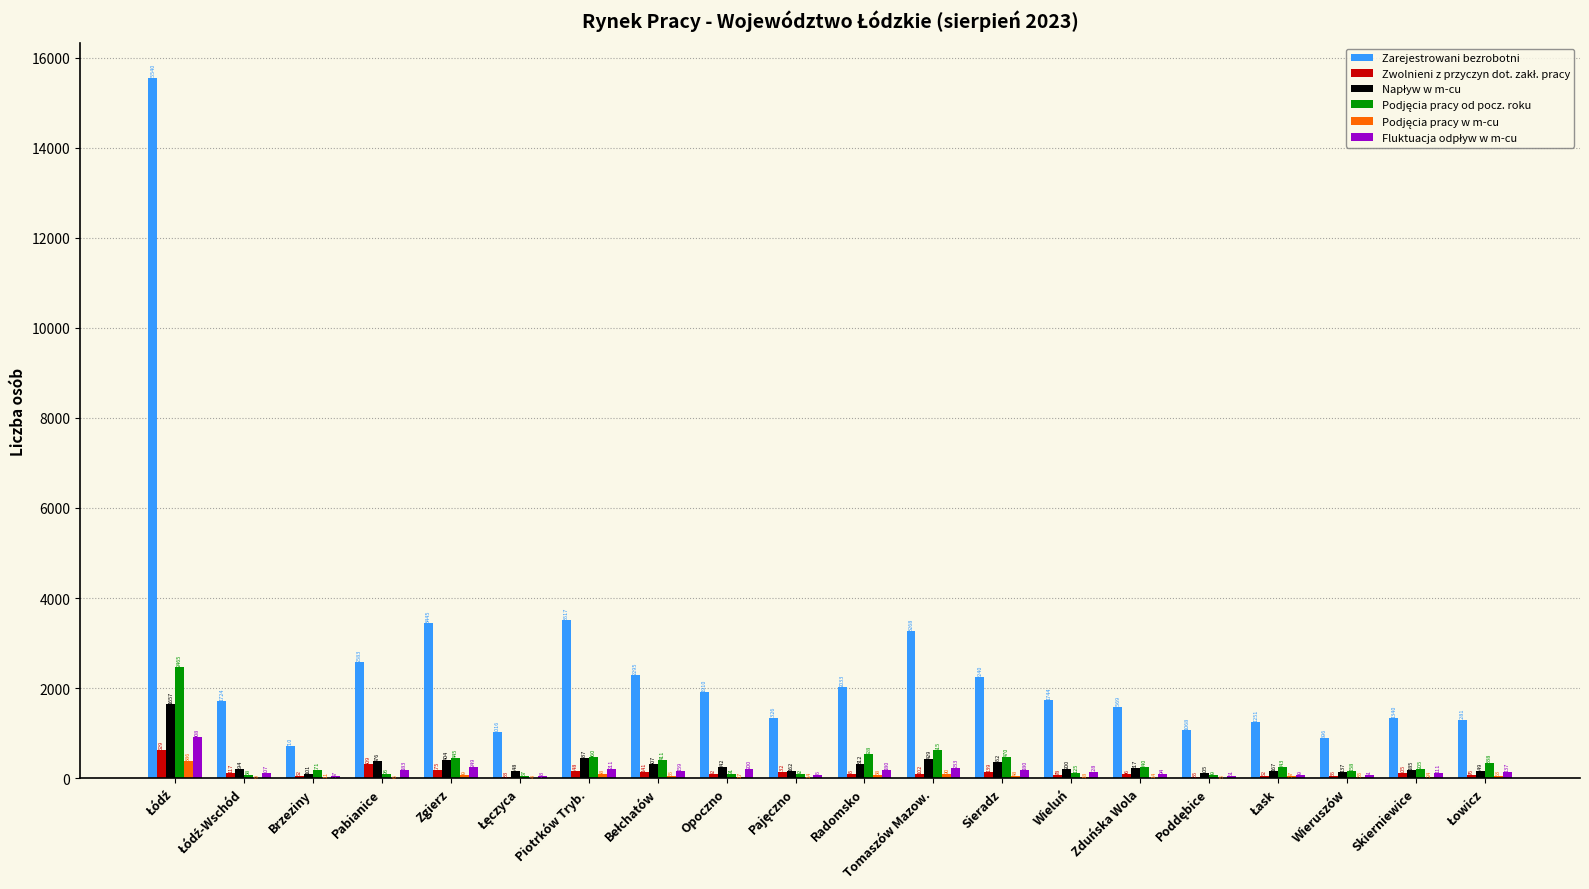

Which series has the largest total across all categories?

Zarejestrowani bezrobotni